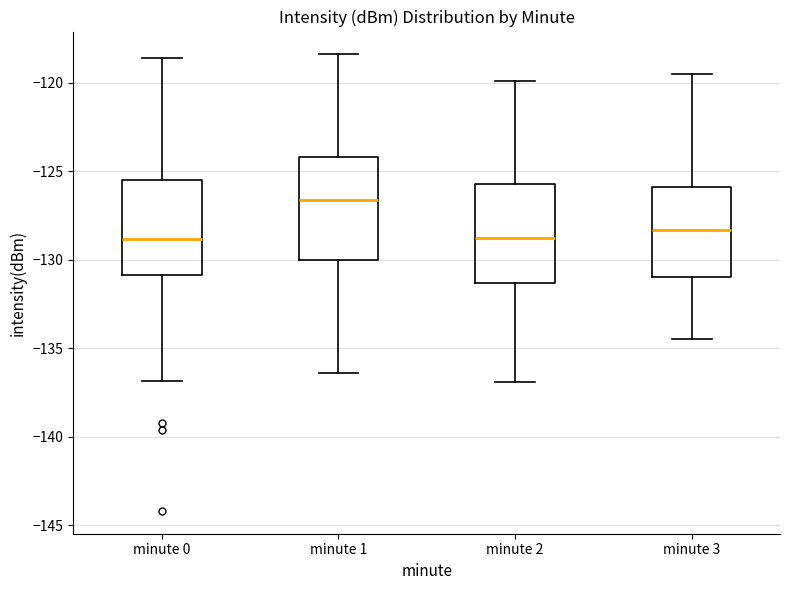

Reading left to right, transcribe this box plot: for each box, give where its median line is, the range the box spans, and where its two whiskers end, as read against the y-axis. The values are not printed on the chart, so give them approximately, as read against the axis.

minute 0: median -129.0, box -131.0 to -125.5, whiskers -137.0 to -118.5
minute 1: median -126.5, box -130.0 to -124.0, whiskers -136.5 to -118.5
minute 2: median -128.5, box -131.5 to -125.5, whiskers -137.0 to -120.0
minute 3: median -128.5, box -131.0 to -126.0, whiskers -134.5 to -119.5